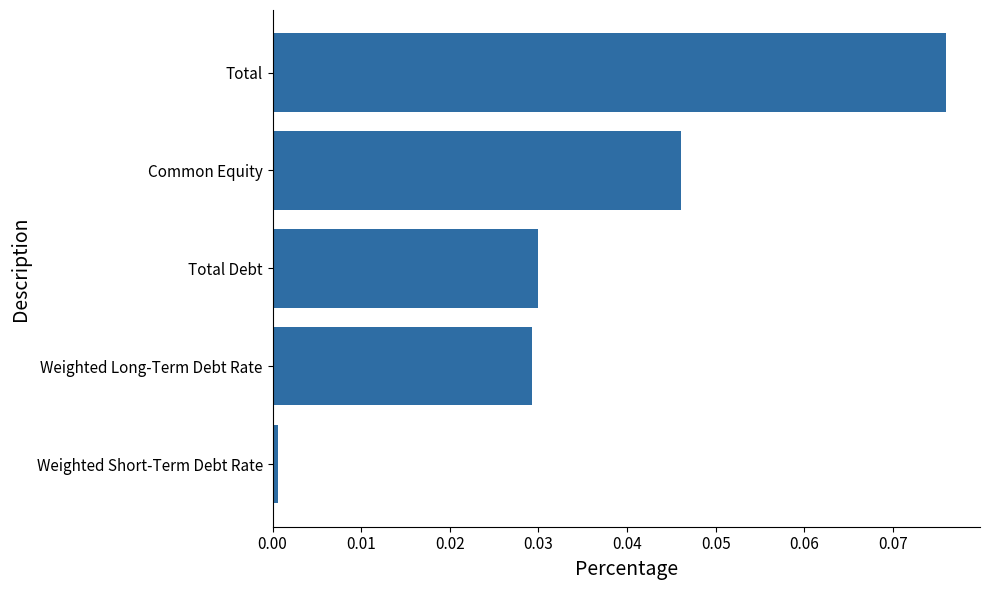

Is it true that the value at Weighted Short-Term Debt Rate is 0.0?

True